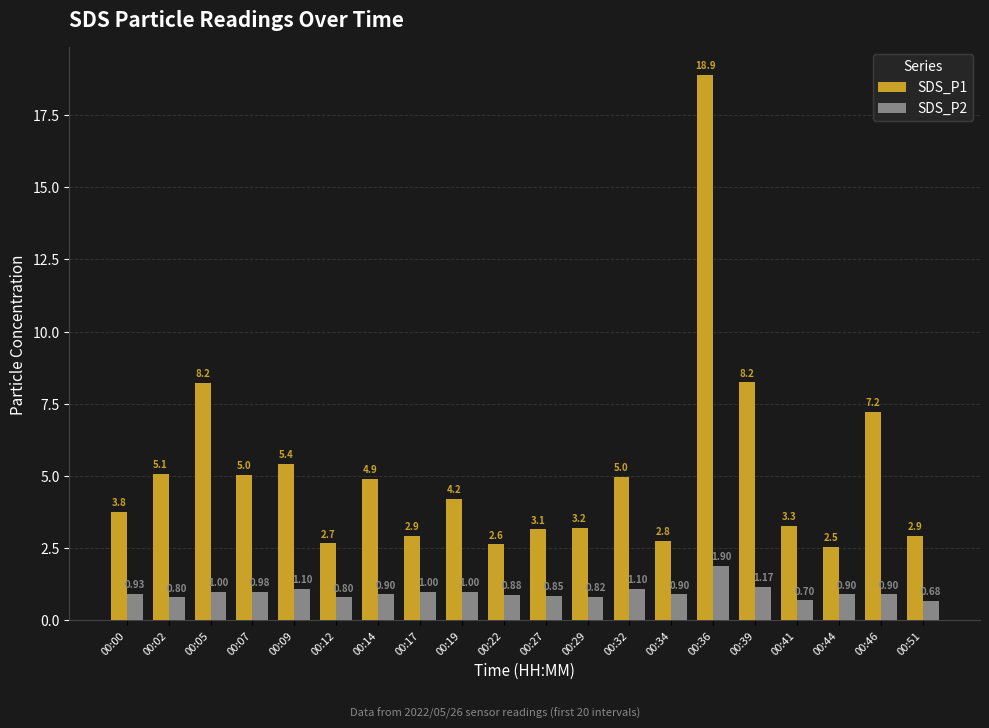

At how many categories does at least one series exceed 7?

4